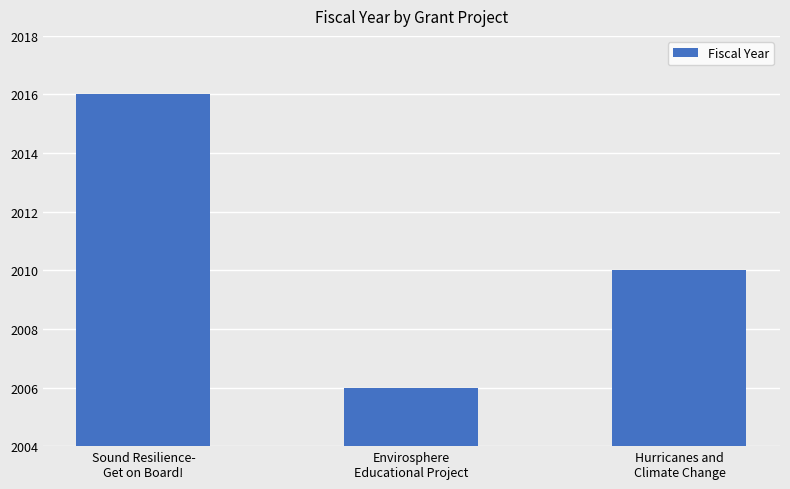

What is the difference between the values at Sound Resilience-
Get on Board! and Hurricanes and
Climate Change?

6